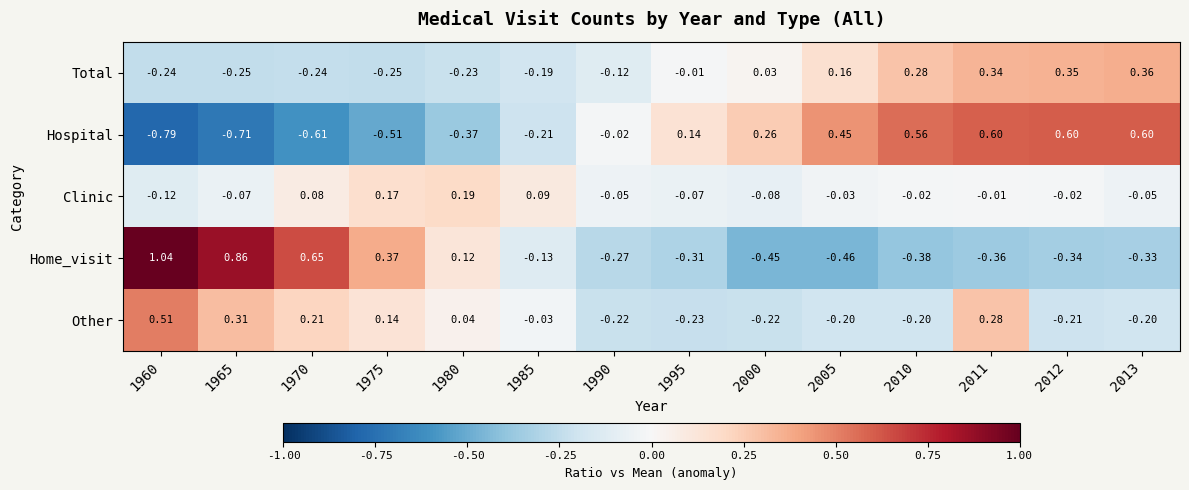

Is the value of Clinic at 1985 greater than the value of Other at 1995?

Yes